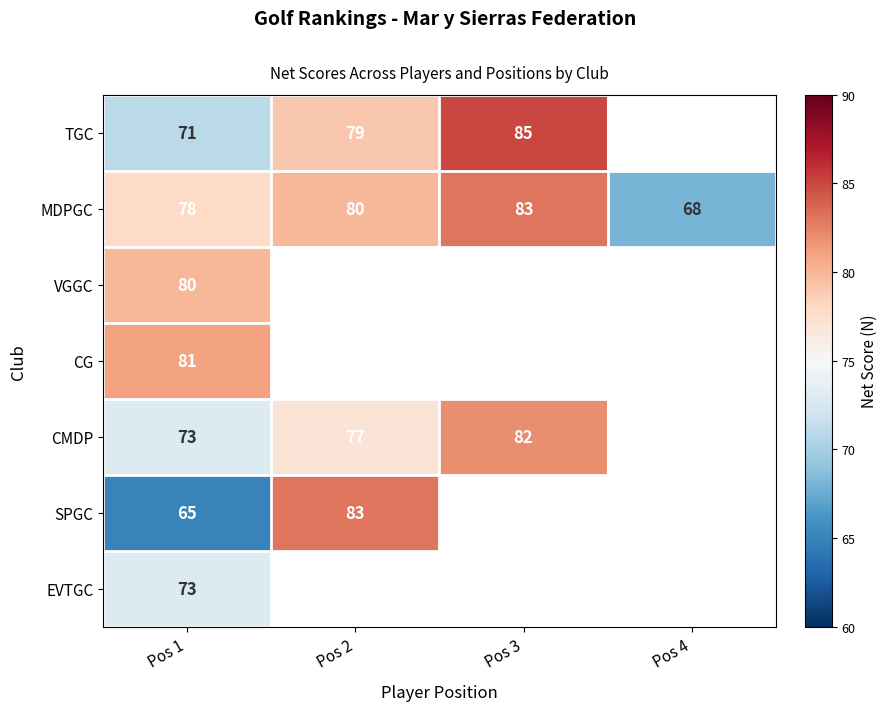

At which category does the chart reach its peak across all series?

Pos 3